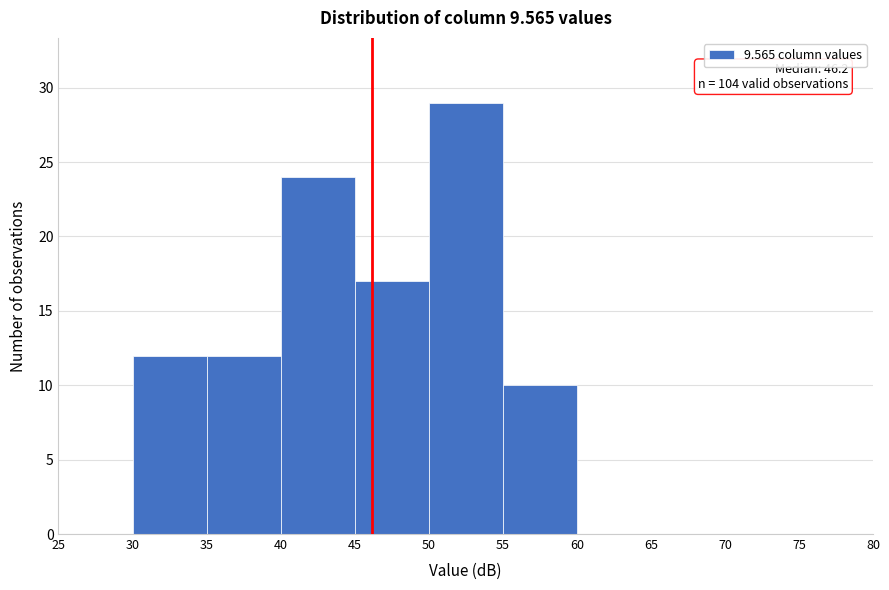

Over which range of the x-axis is the bar tallest?

50 to 55